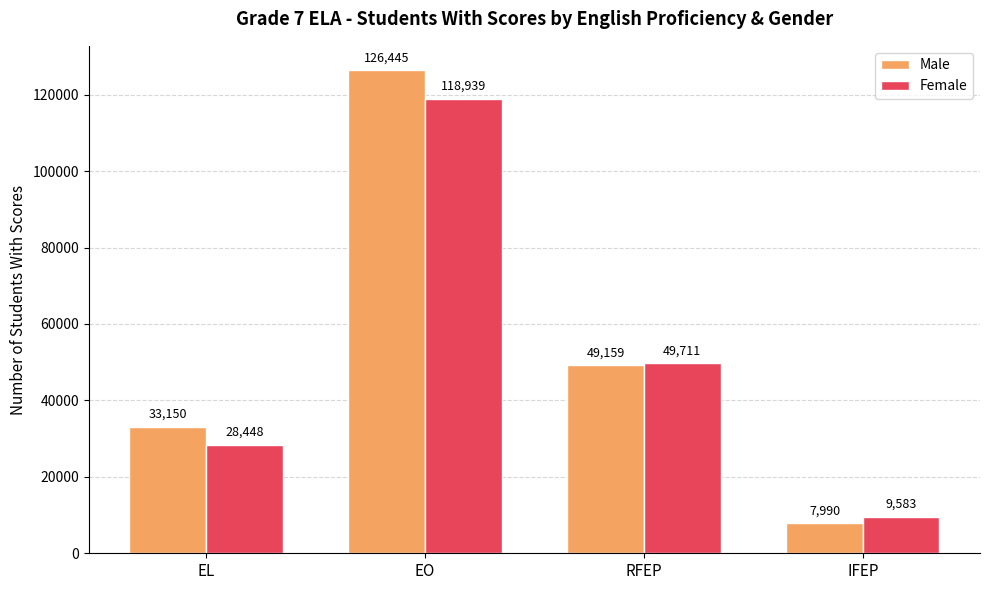

Rank the series by their maximum value, from highest to lowest.

Male, Female